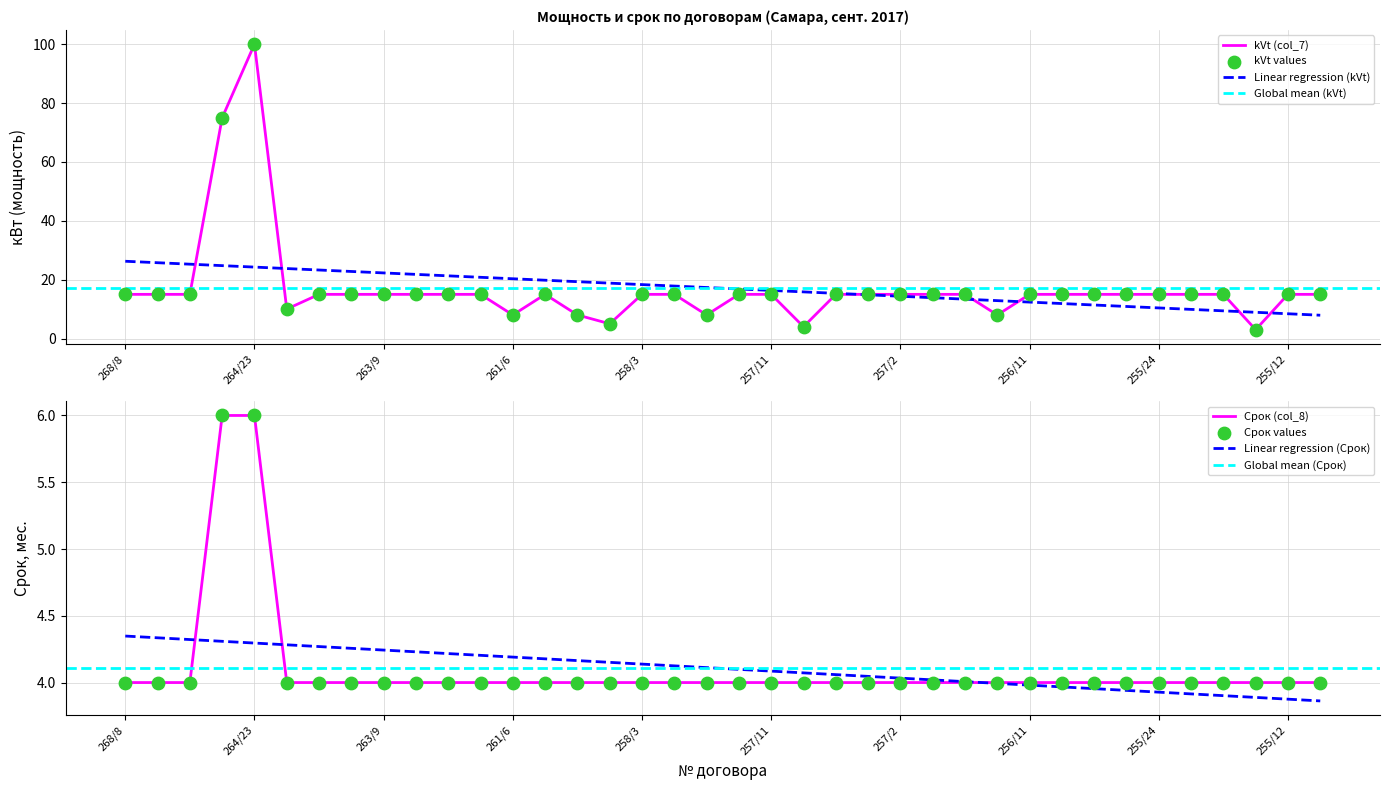

Which series reaches the minimum Y coordinate?

kVt (col_7)